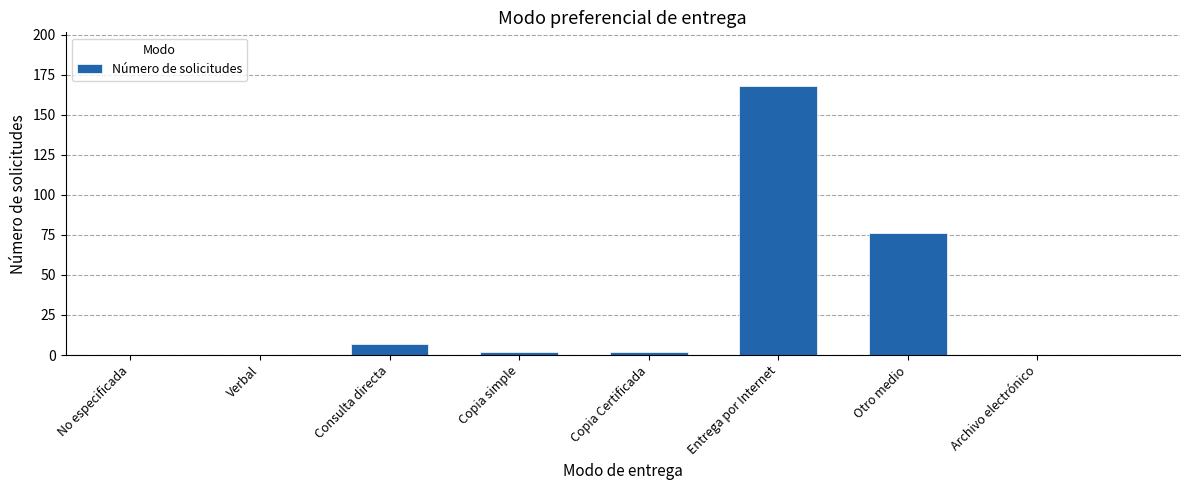

Where is the data nearest to the value 84?

Otro medio